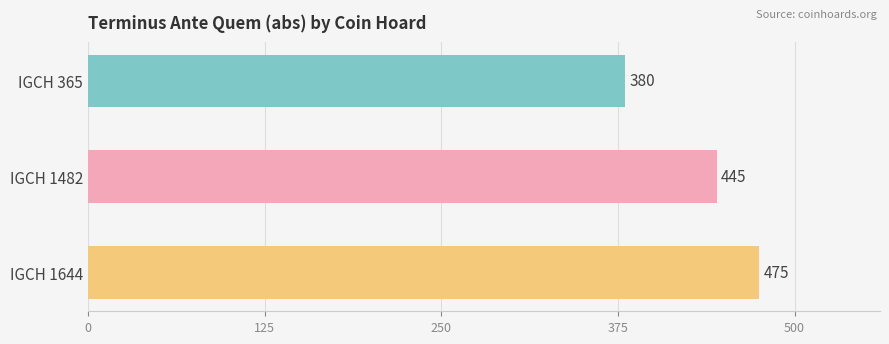

The value at IGCH 1482 is 445. True or false?

True